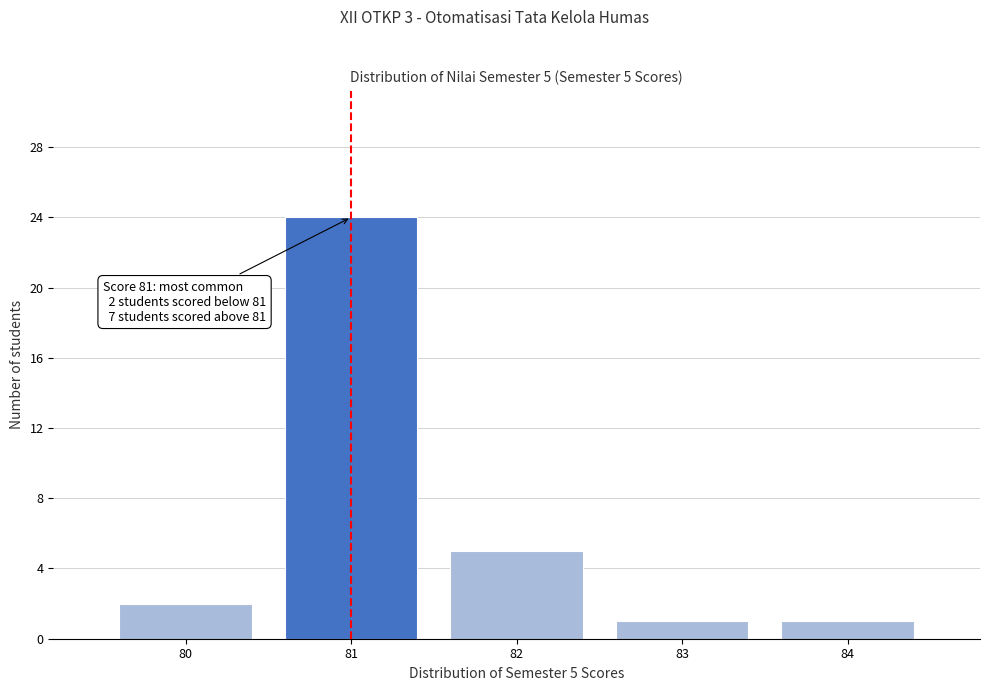

Which range on the x-axis has the tallest bar?

80.5 to 81.5